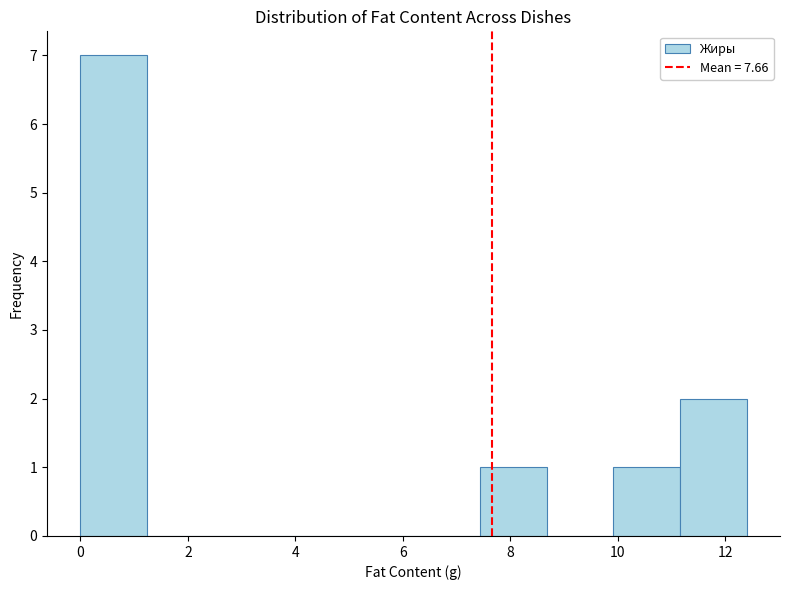

How tall is the bar that spans 9.92 to 11.16 on the x-axis? Neither the bar edges nor the heights are printed on the chart, so give them approximately, as read against the axes.

1